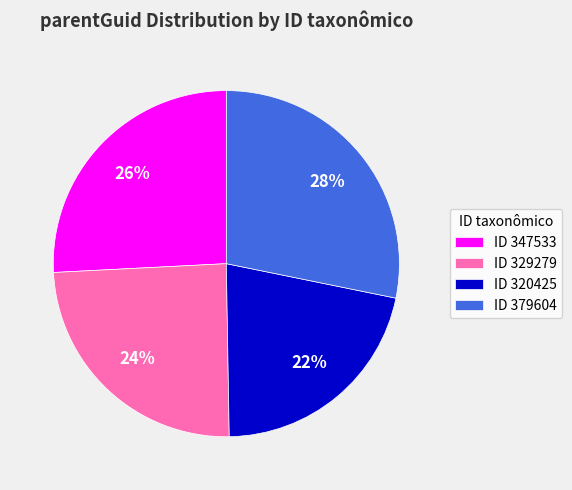

Is there any slice that represents more than half of the pie?

No